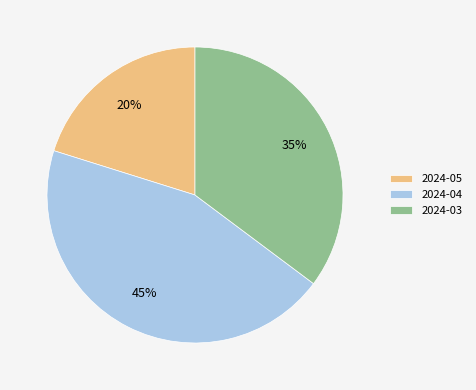

Is the sum of 2024-05 and 2024-04 greater than half?

Yes